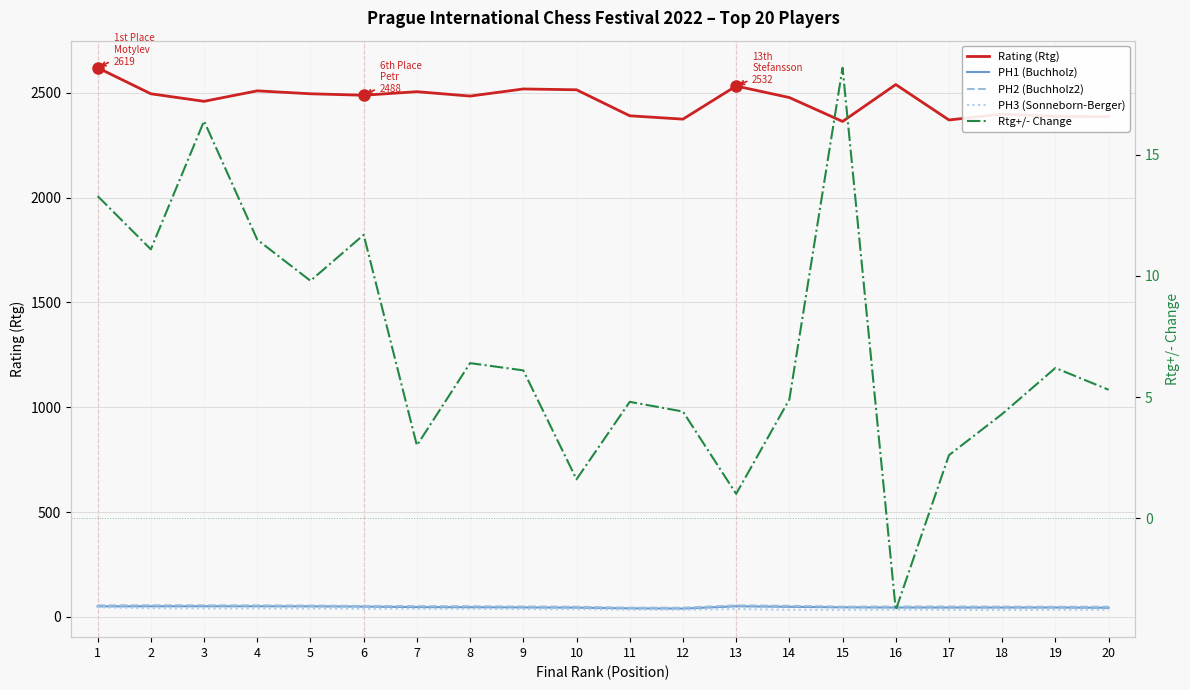

Is it true that PH3 (Sonneborn-Berger) equals 55.8 at 3?

False